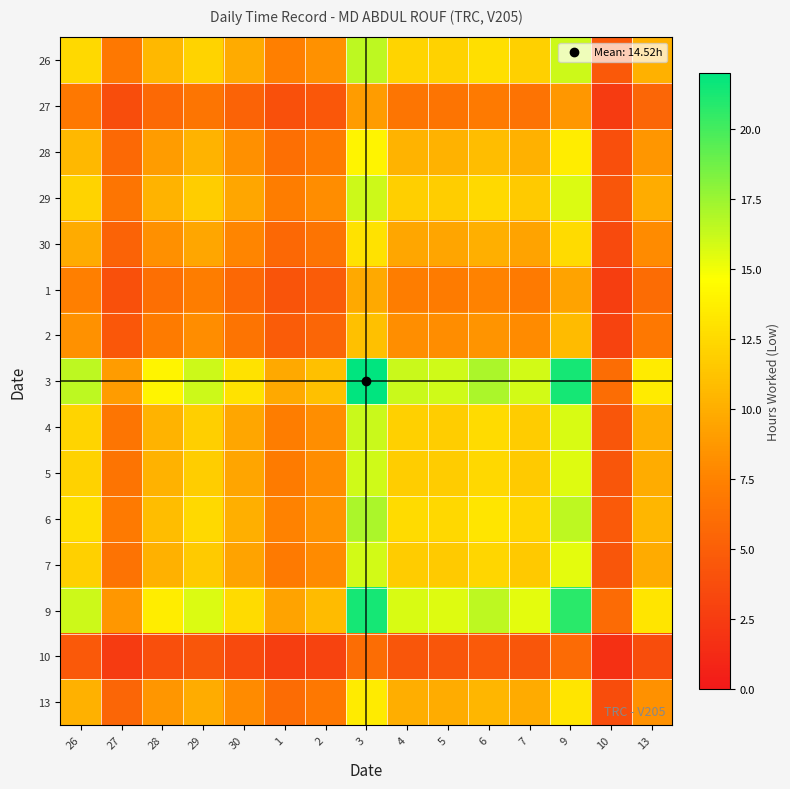

How many categories are shown in the chart?

15